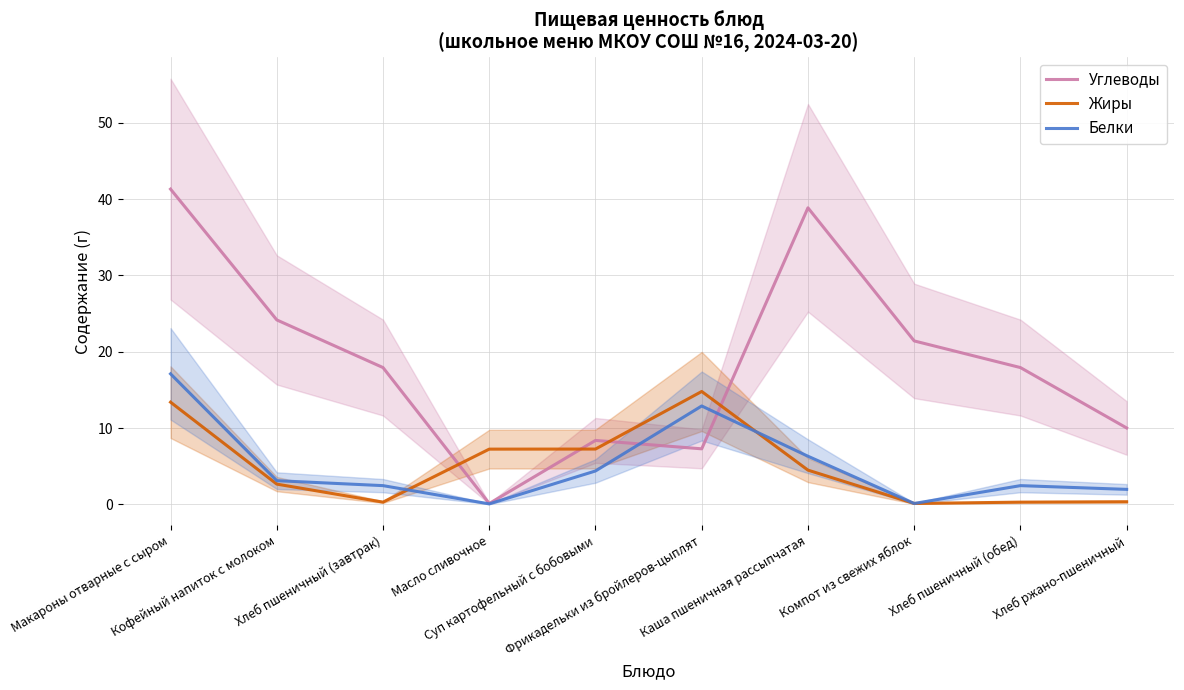

What is the spread (max minus min) of values at Компот из свежих яблок?

21.3